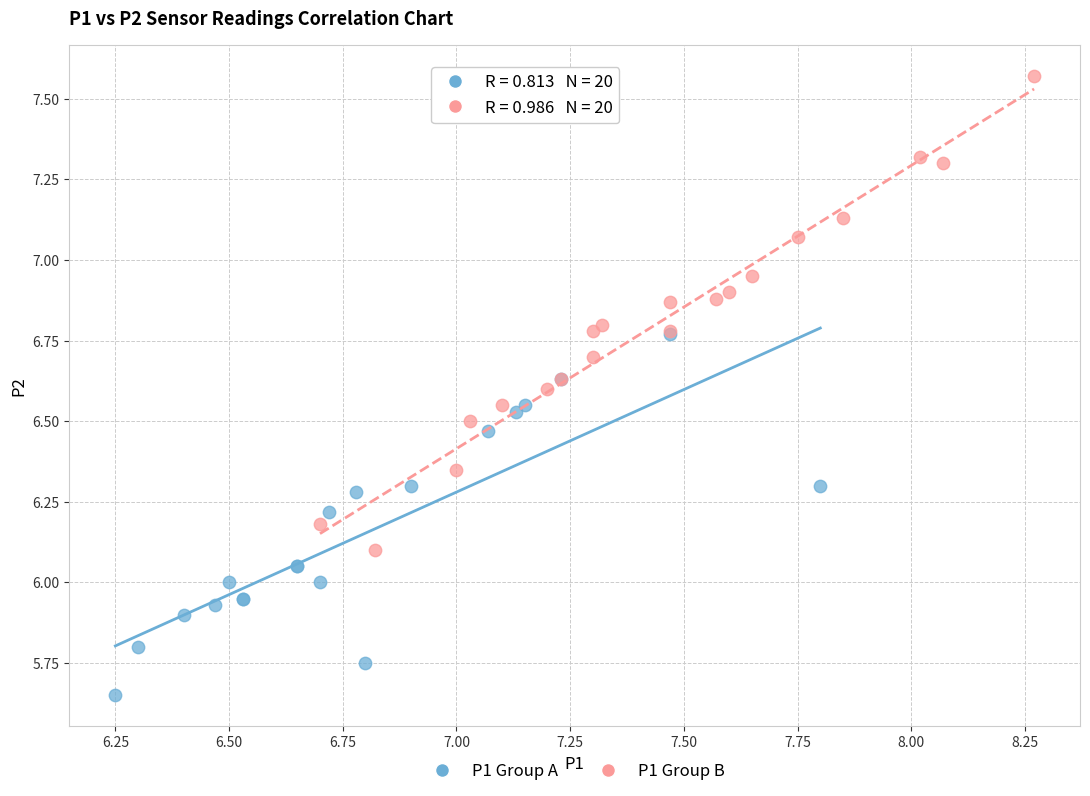

What are all the series names shown in the legend?

P1 Group A, P1 Group B